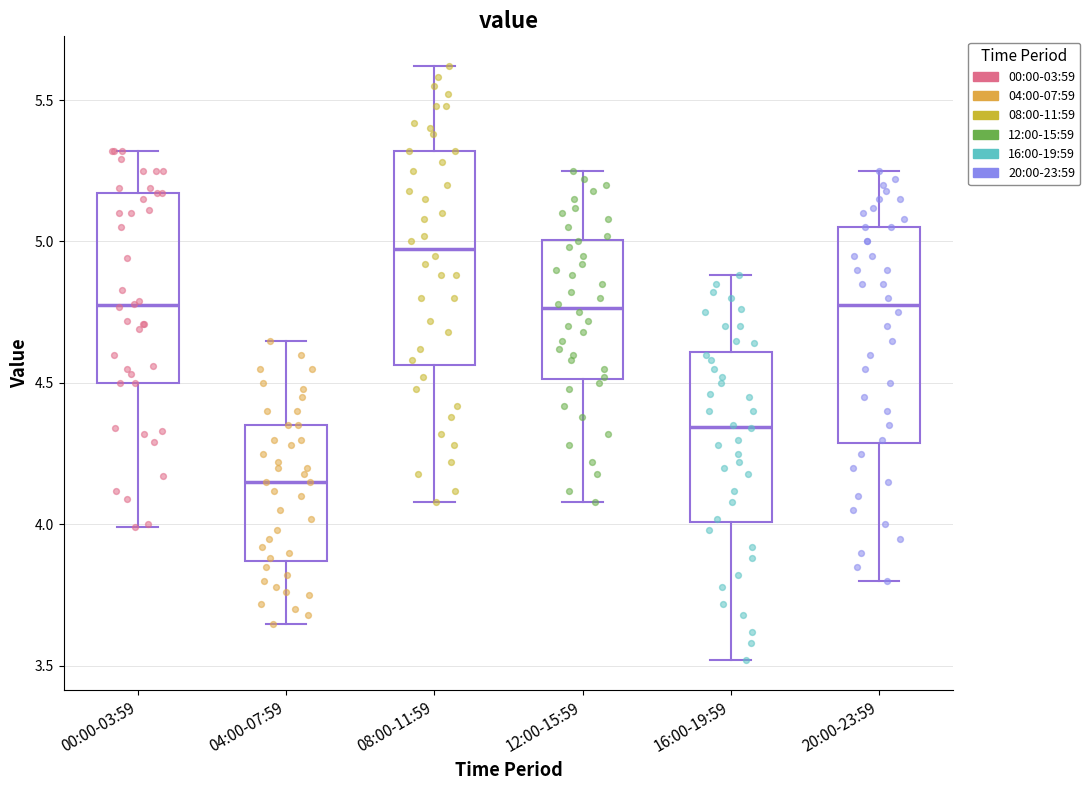

Reading left to right, read every box against the y-axis: the position of its median line, the range the box covers, and the ends of its whiskers. The values are not printed on the chart, so give them approximately, as read against the axis.

00:00-03:59: median 4.80, box 4.50 to 5.15, whiskers 4.00 to 5.30
04:00-07:59: median 4.15, box 3.85 to 4.35, whiskers 3.65 to 4.65
08:00-11:59: median 5.00, box 4.55 to 5.30, whiskers 4.10 to 5.60
12:00-15:59: median 4.75, box 4.50 to 5.00, whiskers 4.10 to 5.25
16:00-19:59: median 4.35, box 4.00 to 4.60, whiskers 3.50 to 4.90
20:00-23:59: median 4.80, box 4.30 to 5.05, whiskers 3.80 to 5.25